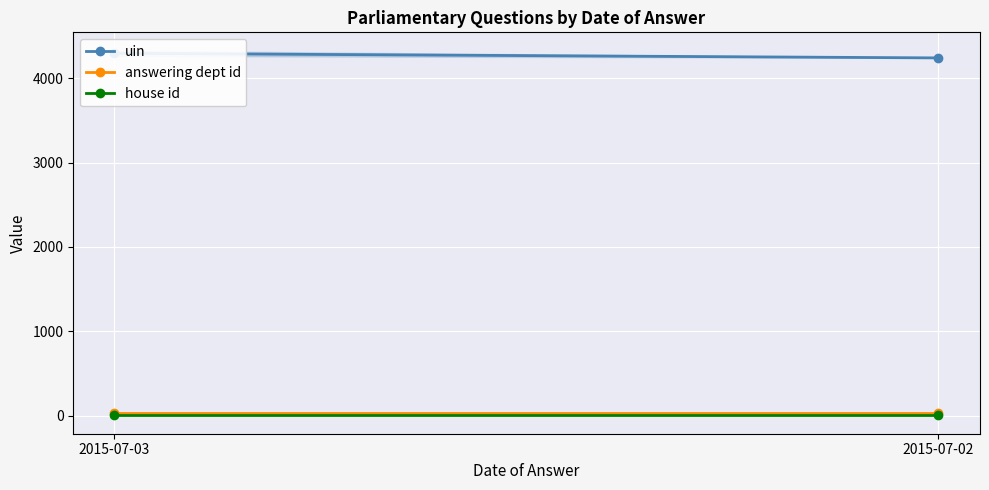

Which has a higher value, 2015-07-03 or 2015-07-02?

2015-07-03